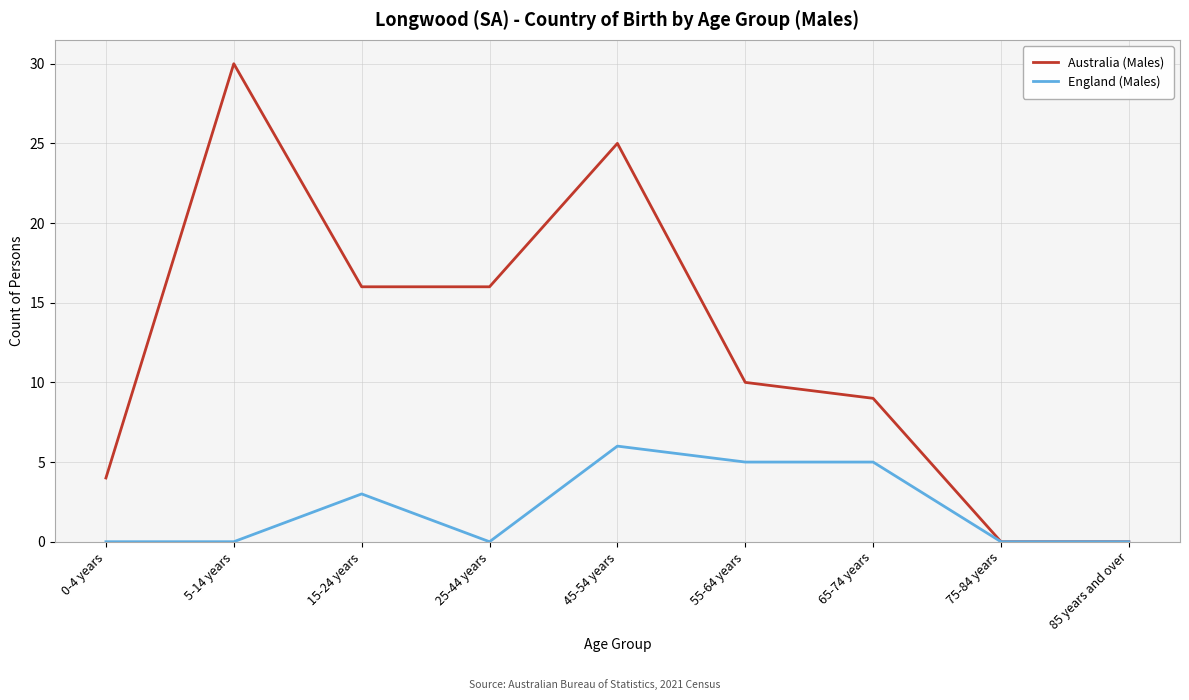

Which series has the widest spread of values?

Australia (Males)